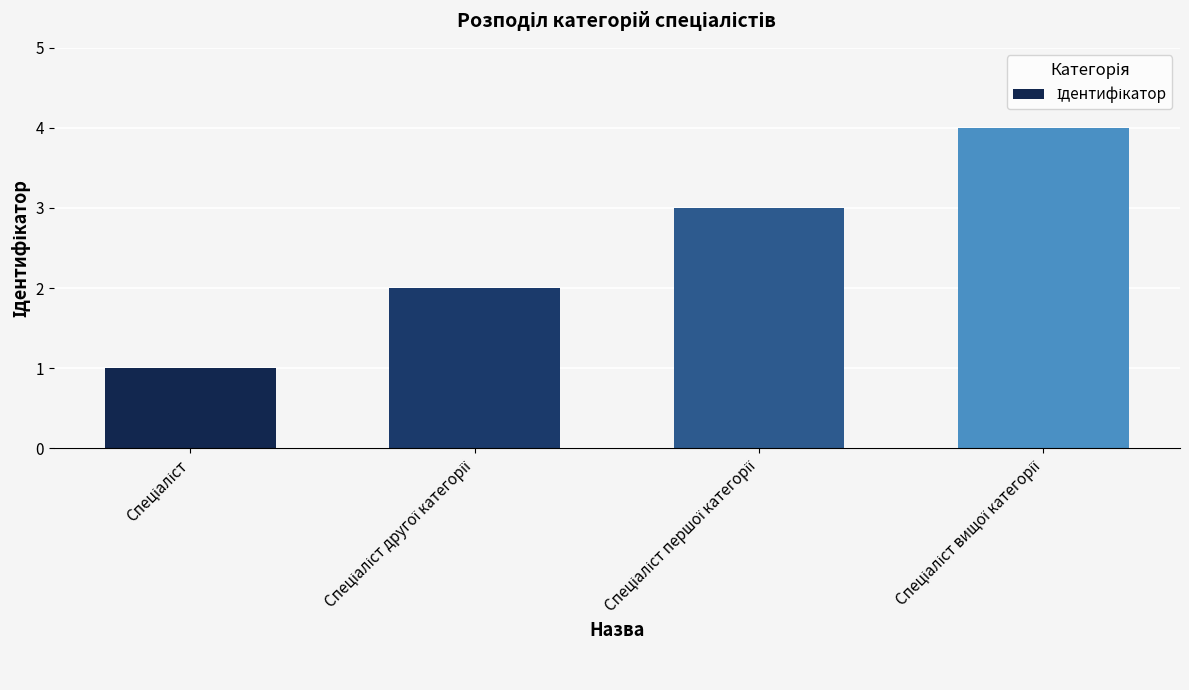

What is the maximum value shown in the chart?

4